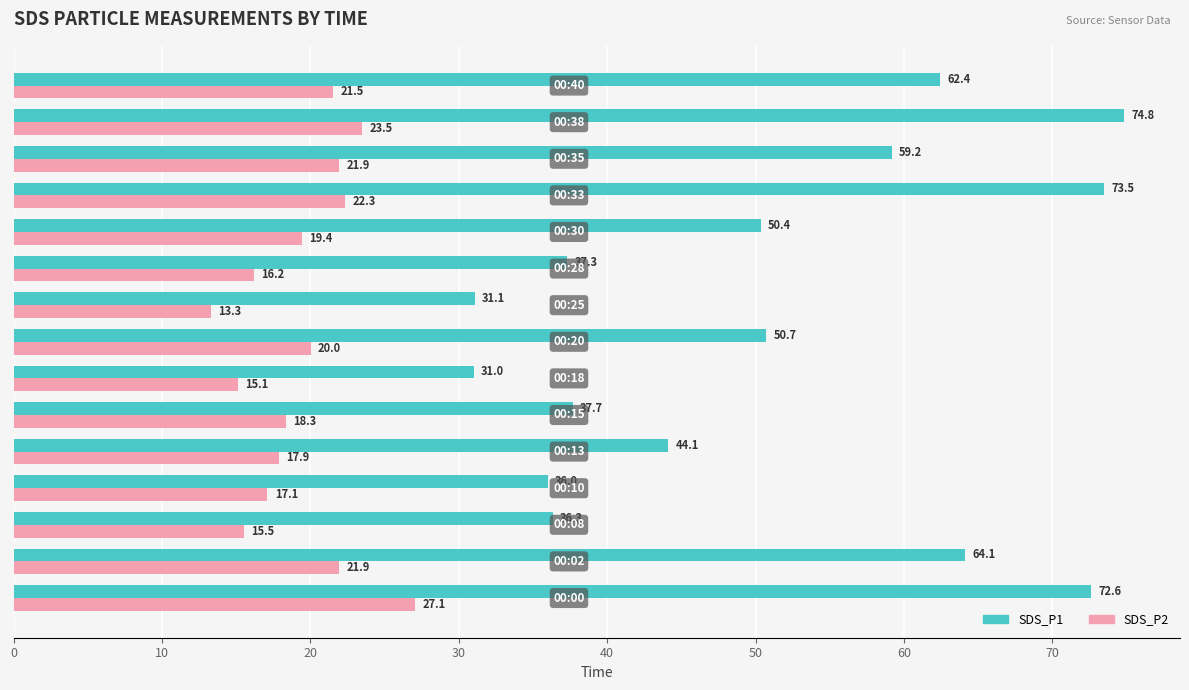

Which series has the widest spread of values?

SDS_P1